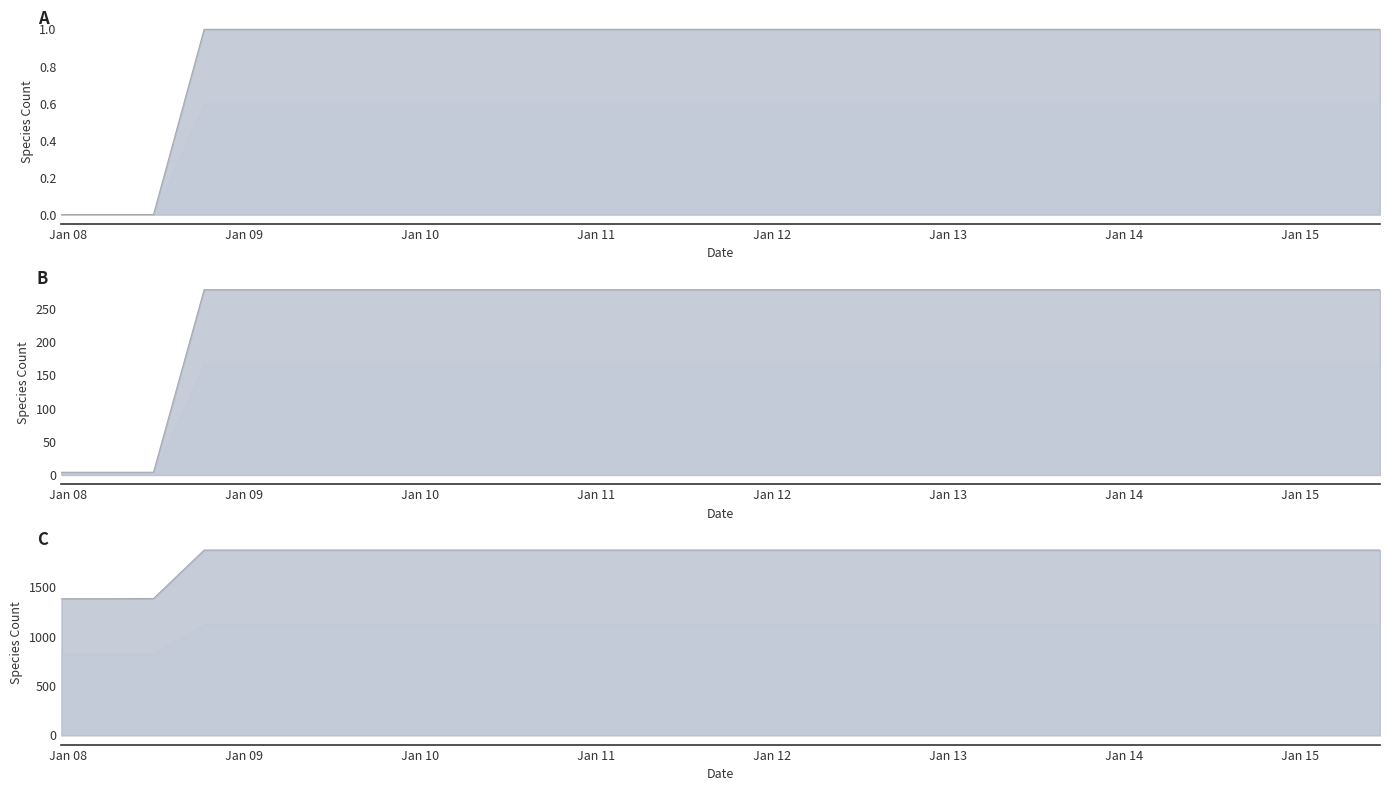

Reading left to right, transcribe all the data shown in this chart.

kingdom 6 line: 0	0	0	1	1	1	1	1	1	1	1	1	1	1	1	1	1	1	1	1	1	1	1	1	1	1	1	1	1	1
kingdom 5 line: 4	4	4	279	279	279	279	279	279	279	279	279	279	279	279	279	279	279	279	279	279	279	279	279	279	279	279	279	279	279
kingdom 4 line: 1384	1384	1386	1877	1877	1877	1877	1877	1877	1877	1877	1877	1877	1877	1877	1877	1877	1877	1877	1877	1877	1877	1877	1877	1877	1877	1877	1877	1877	1877